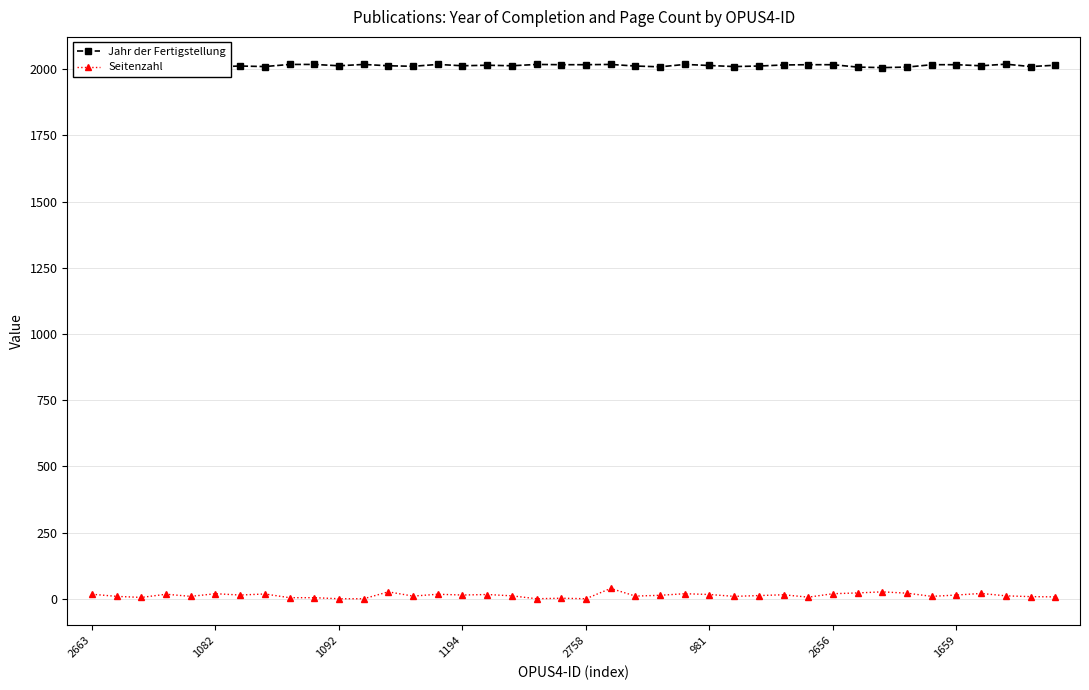

Which series has the largest total across all categories?

Jahr der Fertigstellung